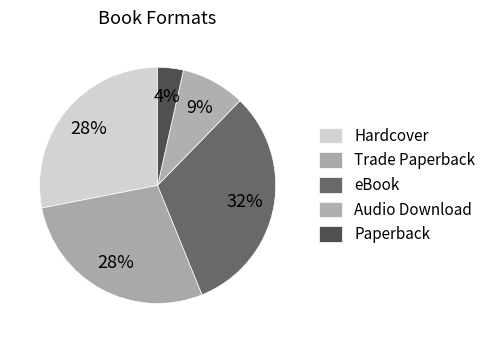

To the nearest percent, what percentage of the pie is Paperback?

4%